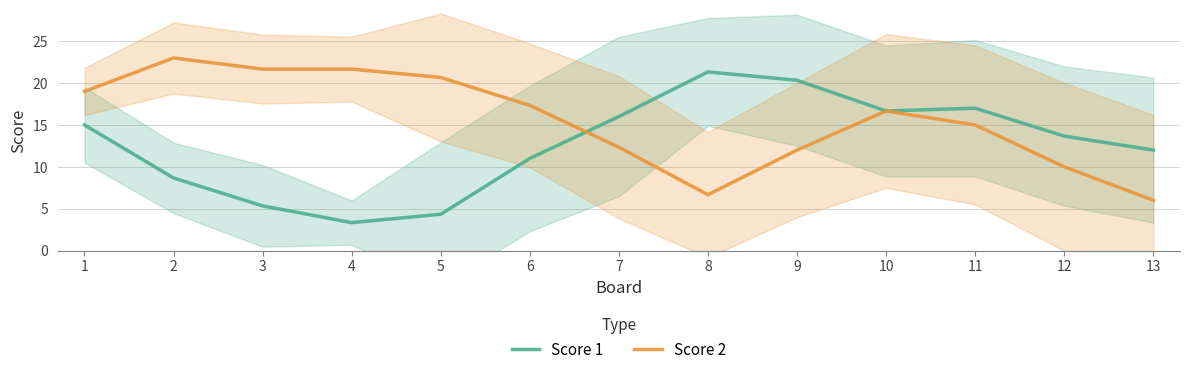

What is the maximum value shown in the chart?

23.0